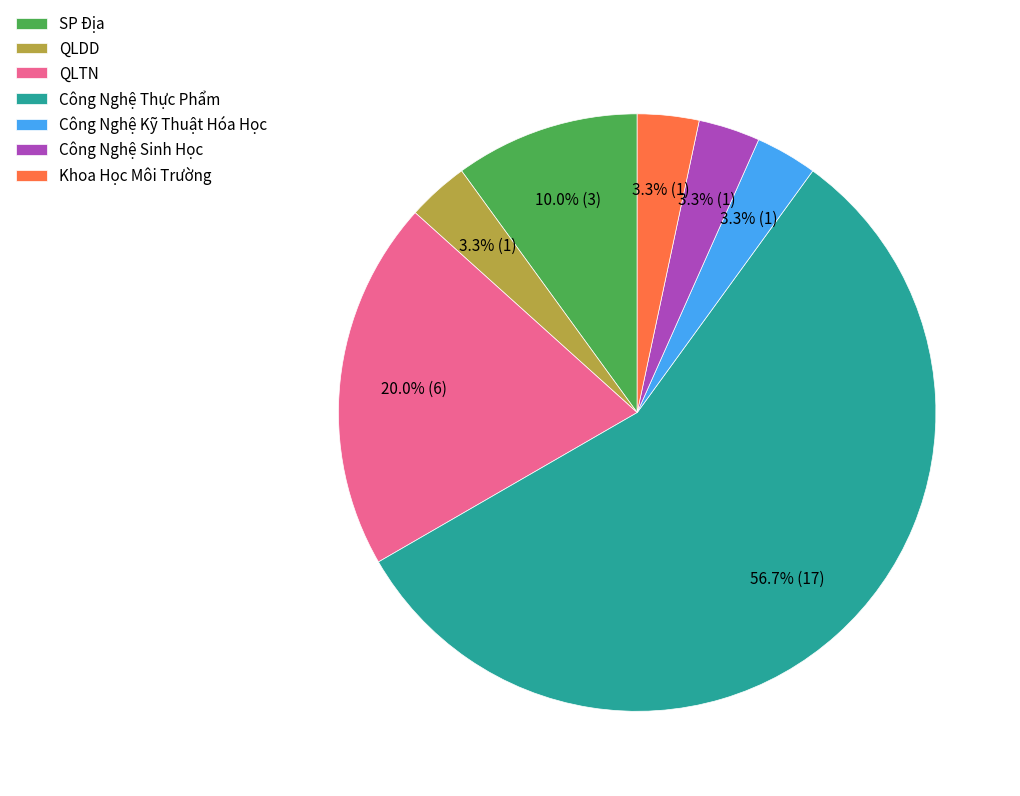

What is the largest slice in the pie chart?

Công Nghệ Thực Phẩm